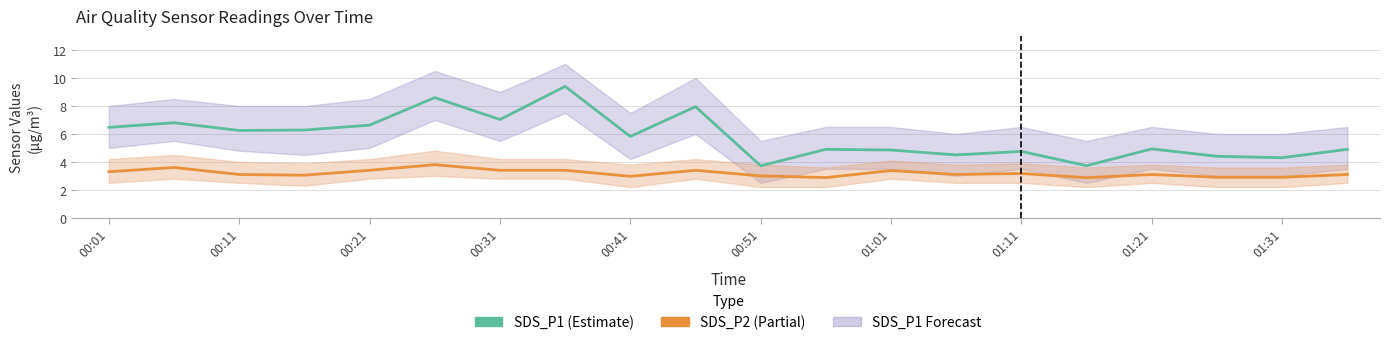

Which series has the largest total across all categories?

SDS_P1